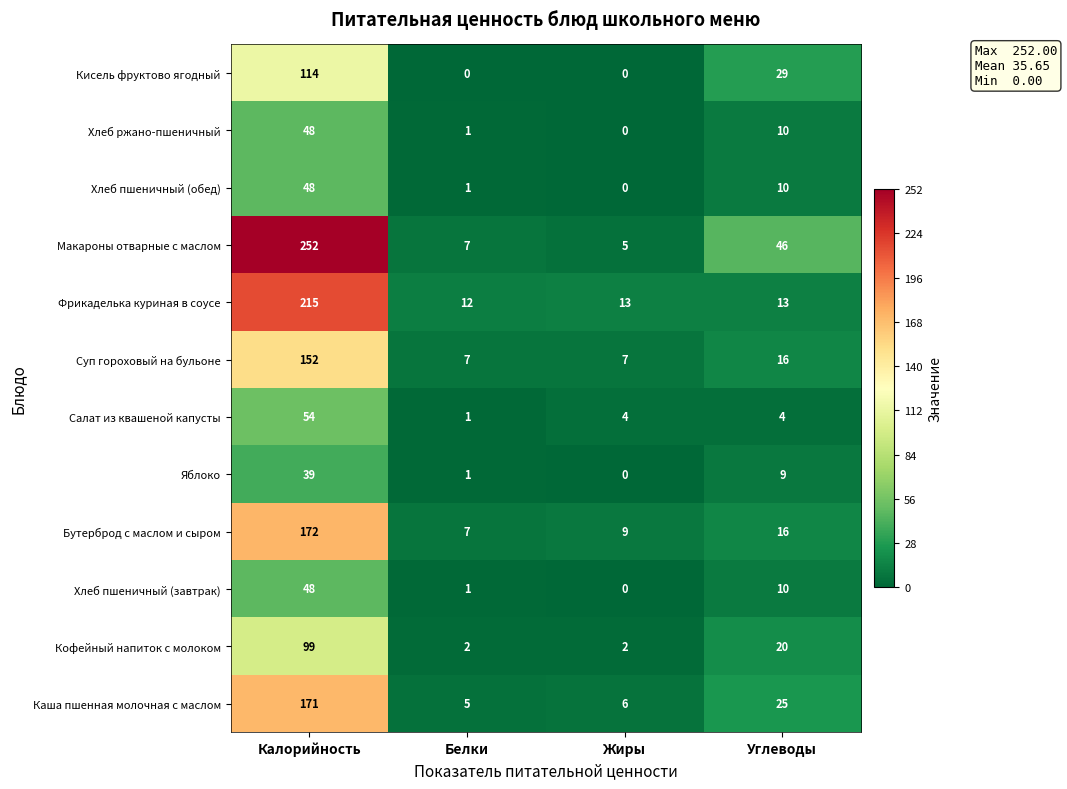

The Хлеб ржано-пшеничный series shows 0 at Жиры. True or false?

True